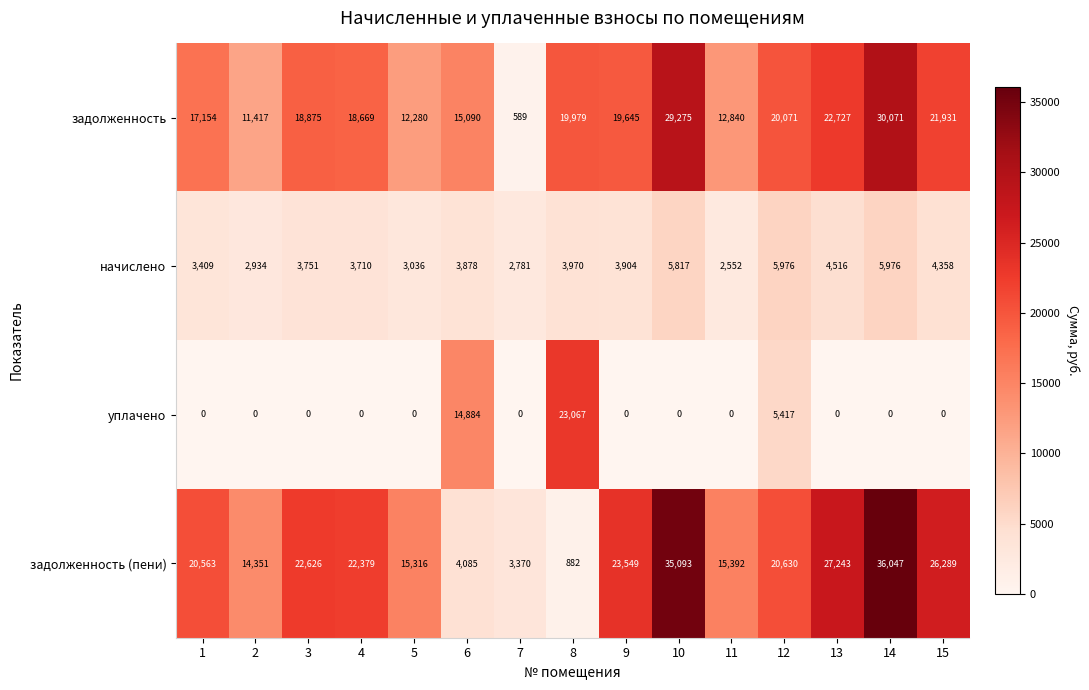

Which series changed the most between 5 and 8?

уплачено